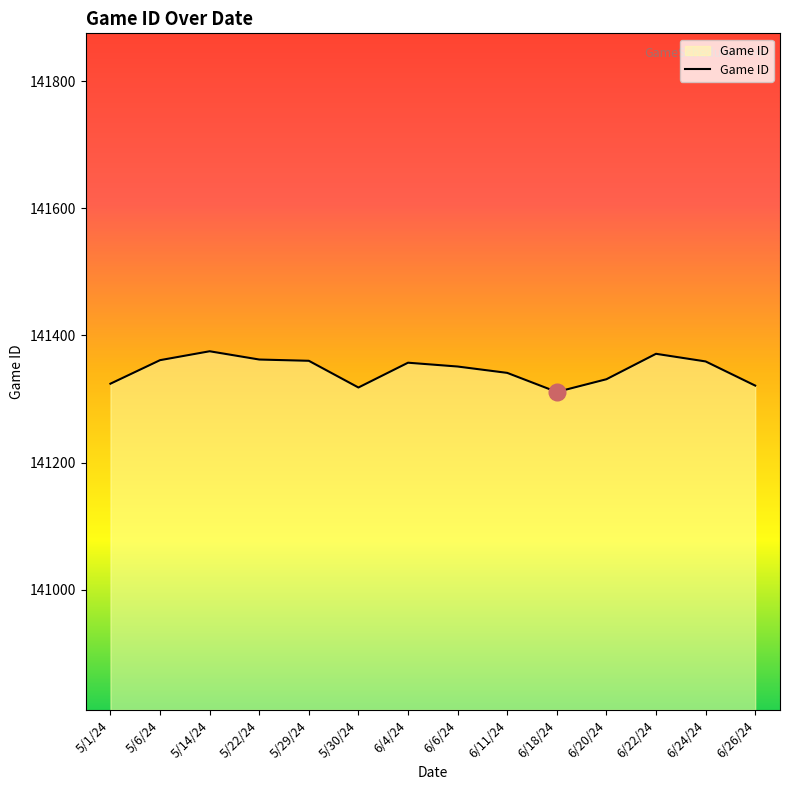

What is the maximum value shown in the chart?

141375